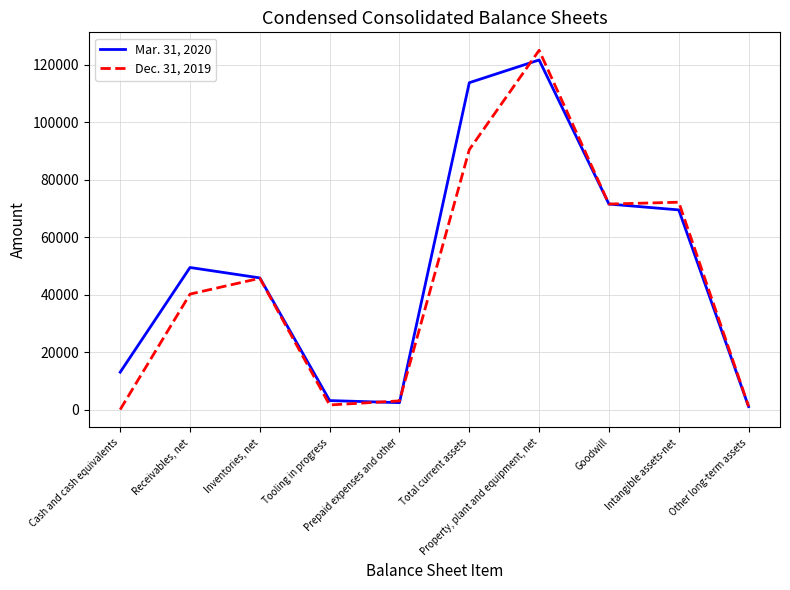

What position from the right is Goodwill?

3